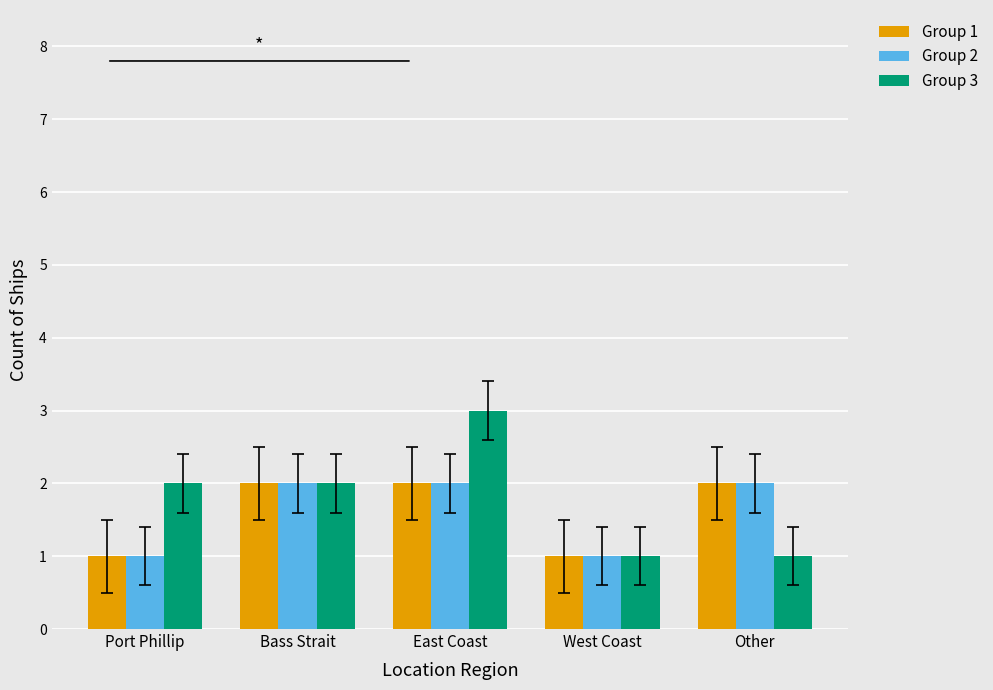

Read the Group 3 value at West Coast.

1